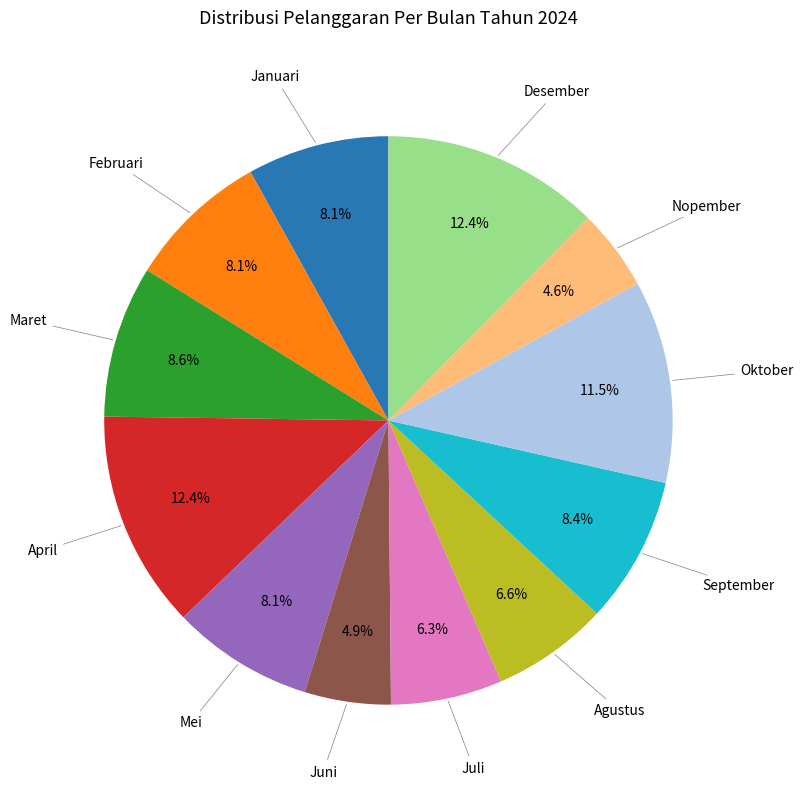

Does any single category account for the majority?

No